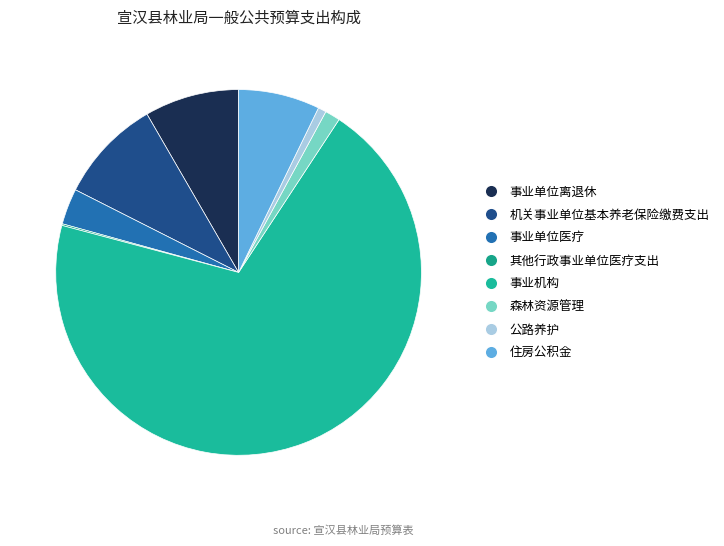

Which slice is the smallest?

其他行政事业单位医疗支出